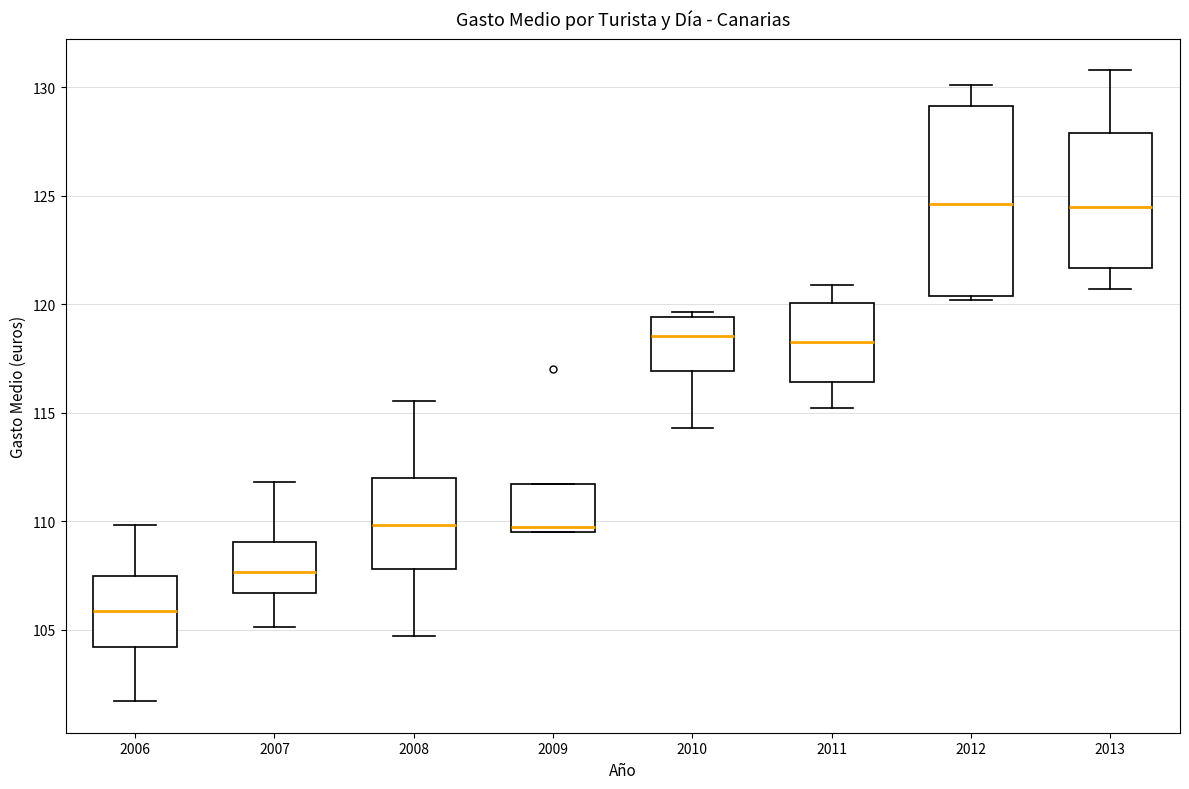

Reading left to right, read every box against the y-axis: the position of its median line, the range the box covers, and the ends of its whiskers. The values are not printed on the chart, so give them approximately, as read against the axis.

2006: median 106.0, box 104.0 to 107.5, whiskers 101.5 to 110.0
2007: median 107.5, box 106.5 to 109.0, whiskers 105.0 to 112.0
2008: median 110.0, box 108.0 to 112.0, whiskers 104.5 to 115.5
2009: median 109.5 (just above the box's lower edge), box 109.5 to 111.5, whiskers 109.5 to 111.5
2010: median 118.5, box 117.0 to 119.5, whiskers 114.5 to 119.5 (just above the box's upper edge)
2011: median 118.5, box 116.5 to 120.0, whiskers 115.0 to 121.0
2012: median 124.5, box 120.5 to 129.0, whiskers 120.0 to 130.0
2013: median 124.5, box 121.5 to 128.0, whiskers 120.5 to 131.0